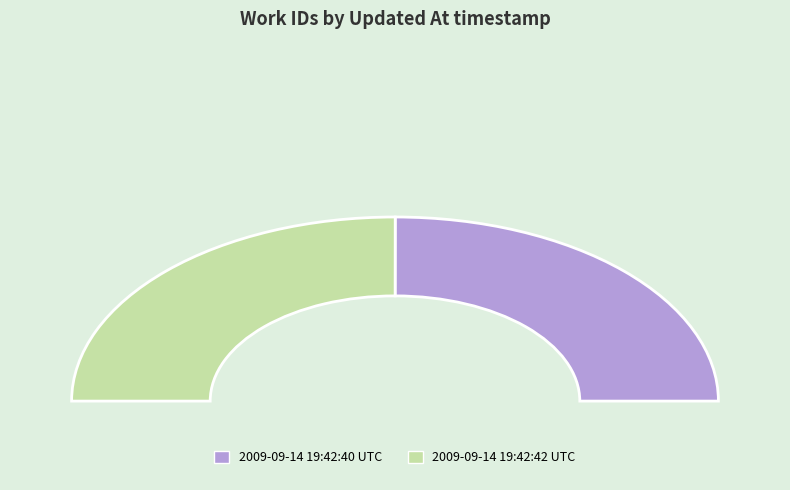

Is there a majority slice in this chart?

Yes